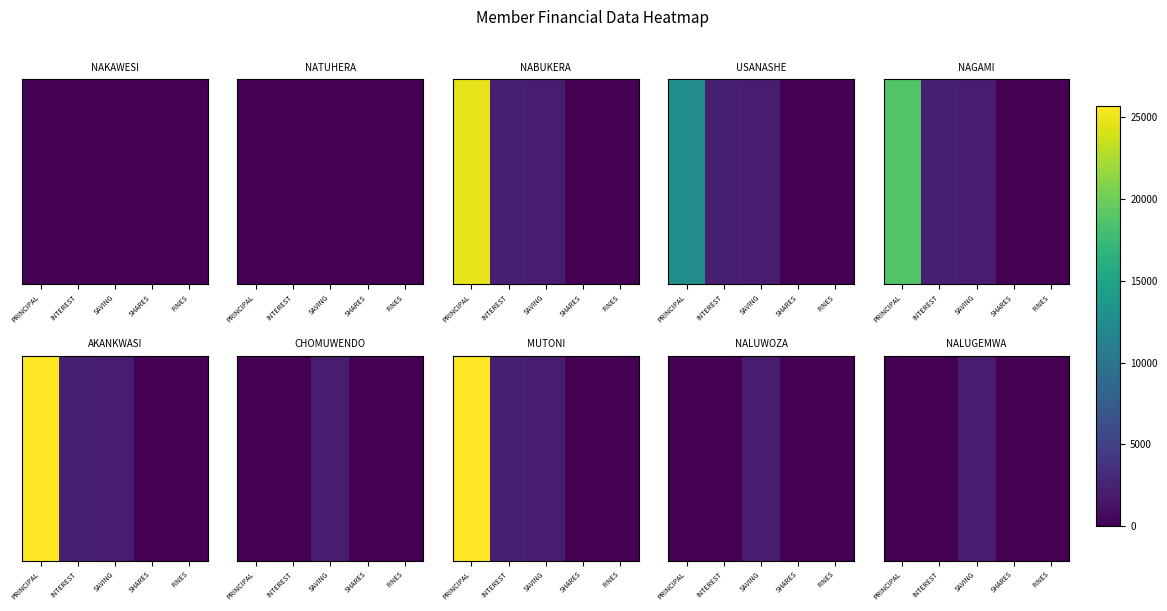

Rank the categories by value from lowest to highest.

PRINCIPAL, INTEREST, SHARES, FINES, SAVING